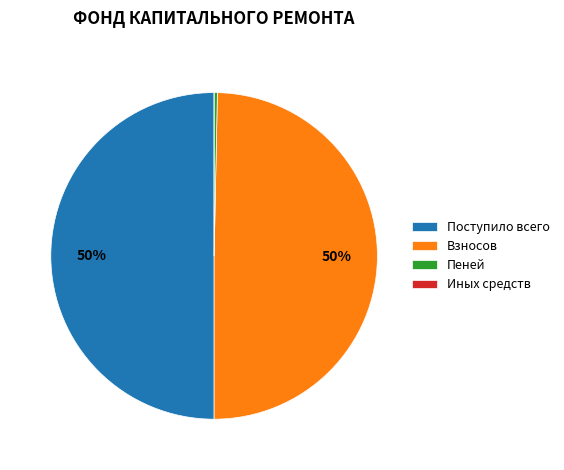

To the nearest percent, what is the difference between the Пеней and Поступило всего slice percentages?

50%